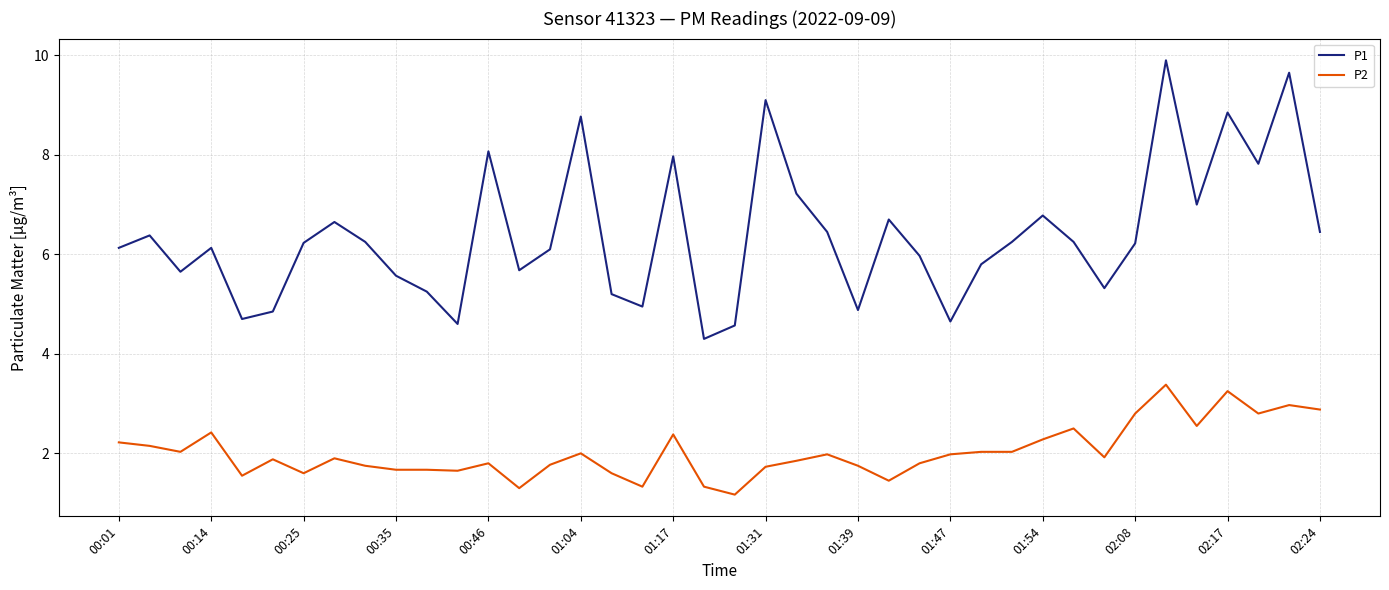

What is the greatest value displayed?

9.9